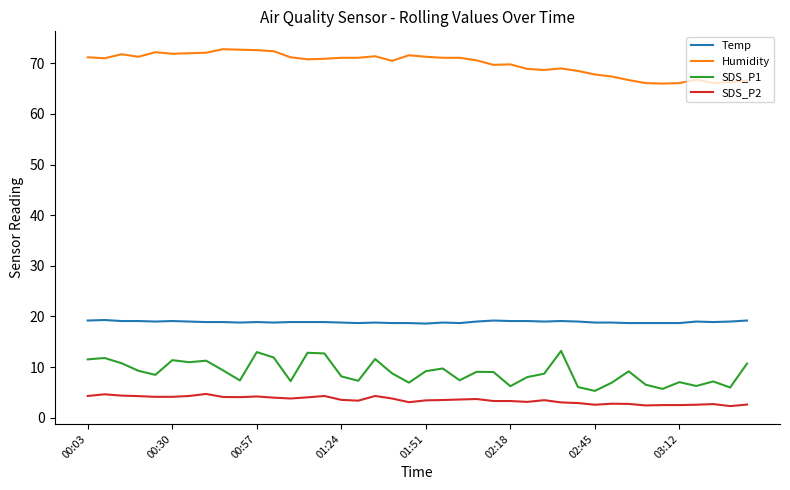

What is the highest value of the Humidity series?

72.8